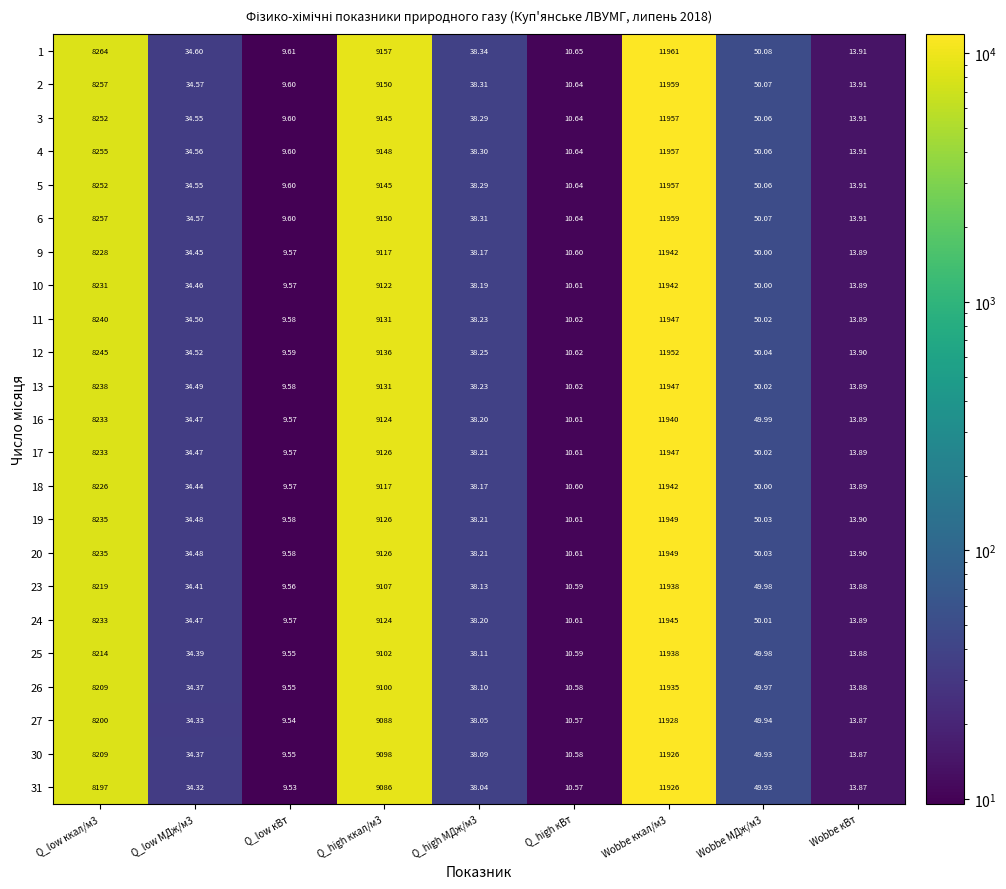

Which category has the lowest value in the 5 series?

Q_low кВт